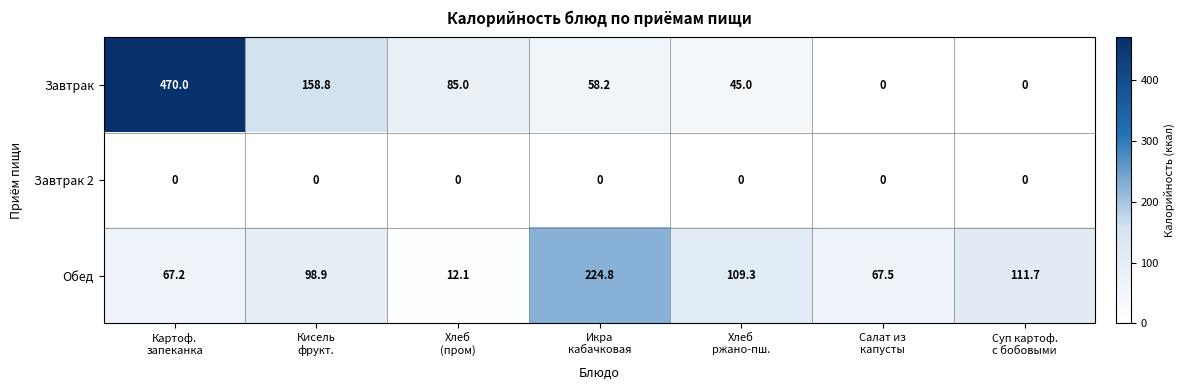

Which series has the largest total across all categories?

Завтрак